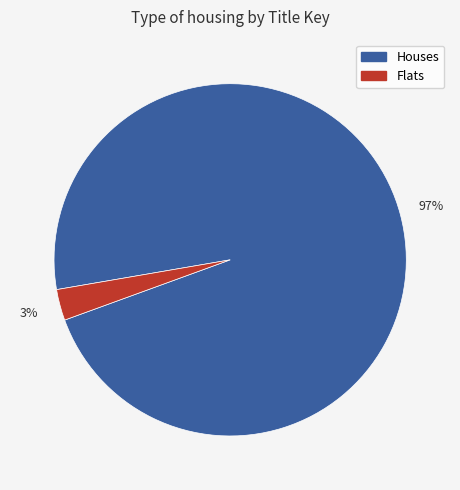

Combined, do Flats and Houses account for over 50%?

Yes